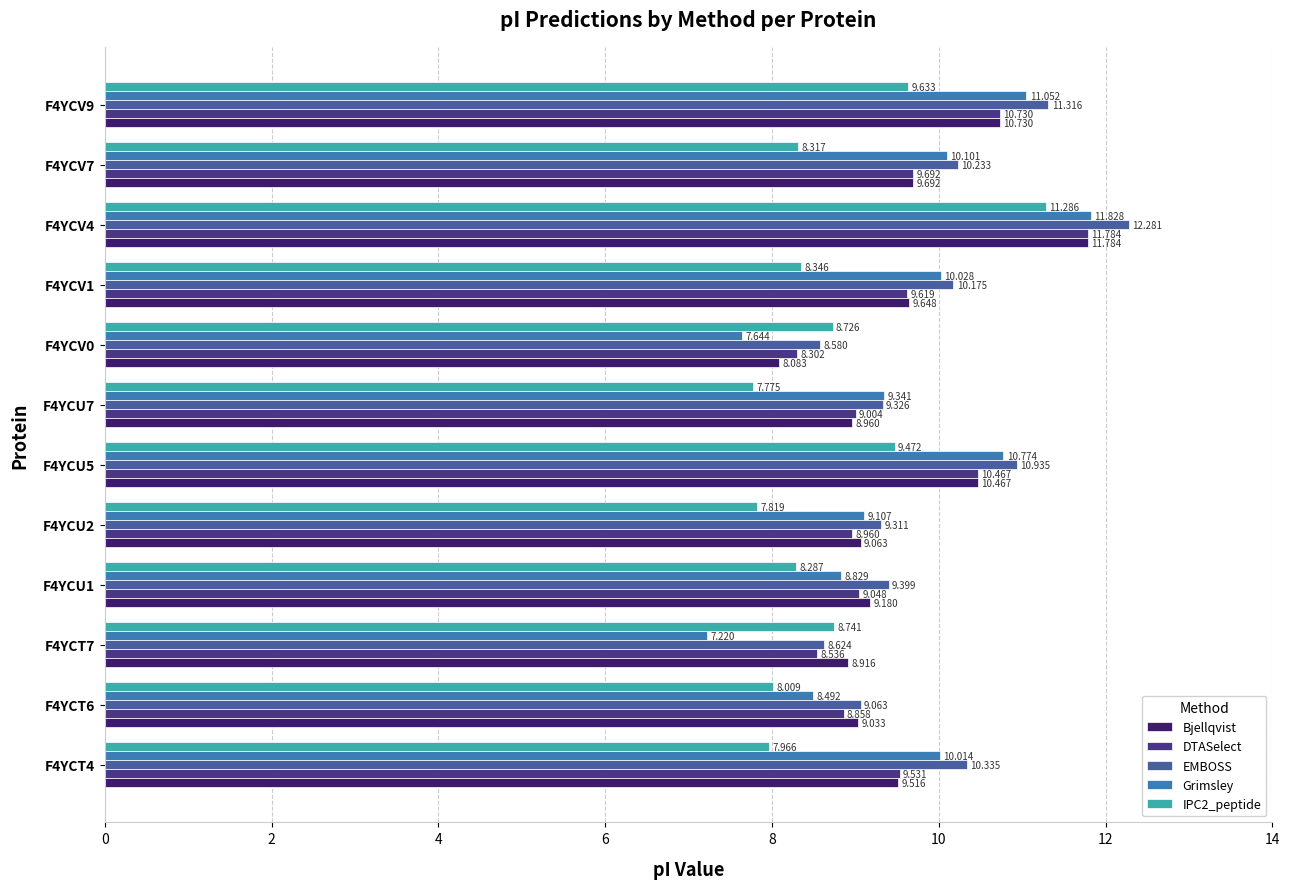

What is the difference between the maximum and minimum values in the IPC2_peptide series?

3.5